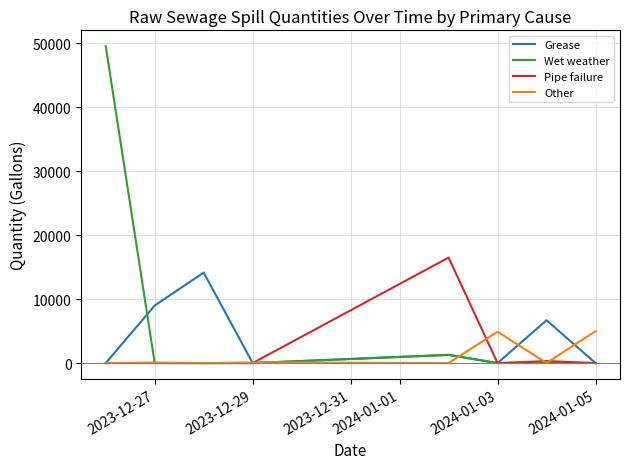

What is the average value of the Pipe failure series?

2101